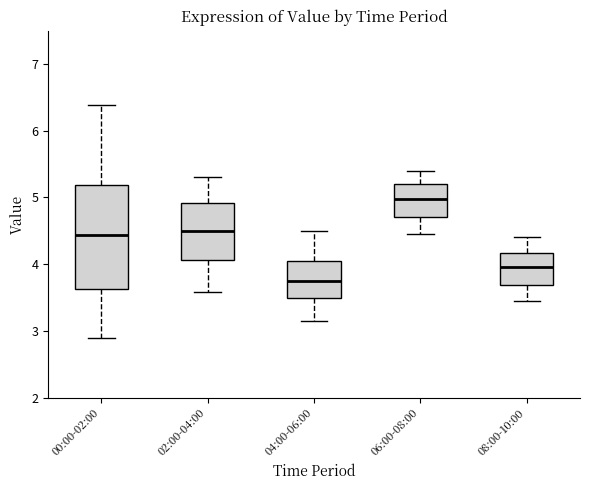

Which box is the tallest, from its lower edge to its upper edge?

00:00-02:00